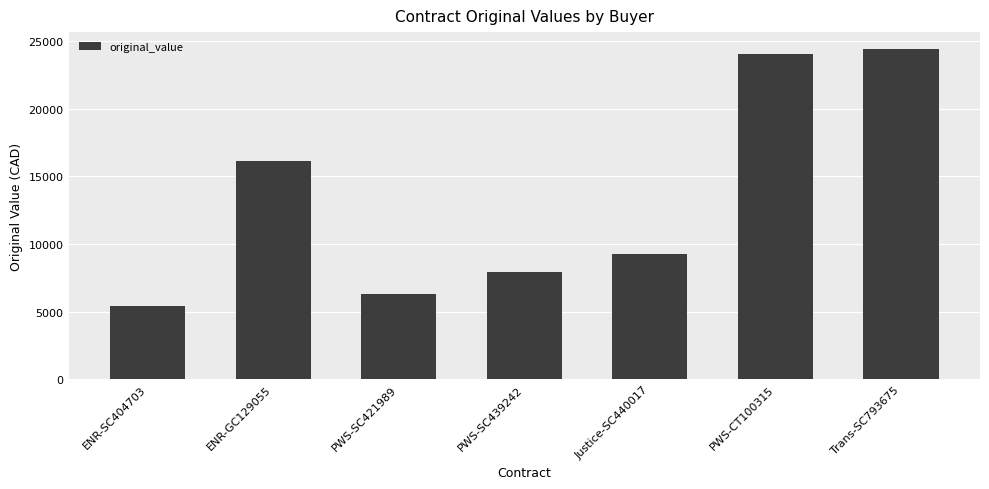

What is the difference between the values at PWS-SC421989 and Trans-SC793675?

18102.4